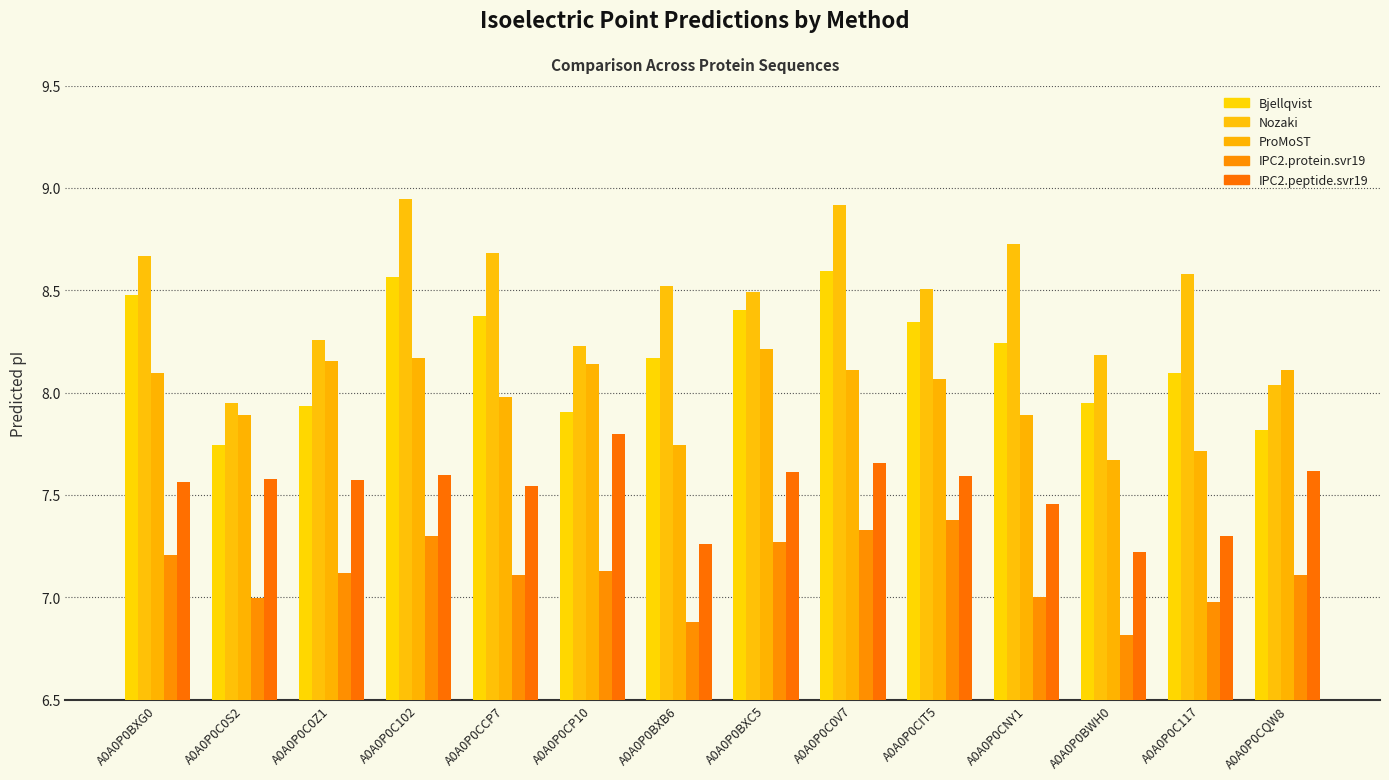

True or false: IPC2.peptide.svr19 has a value of 1.6 at A0A0P0BWH0.

False